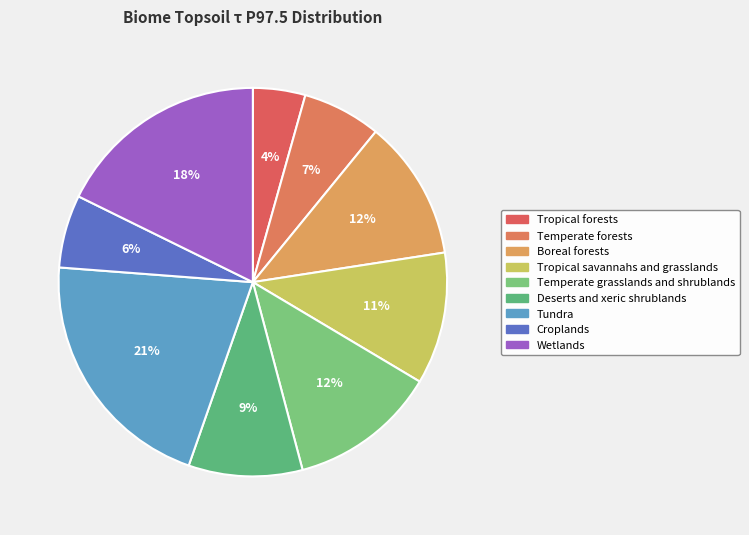

How many slices are in this pie chart?

9